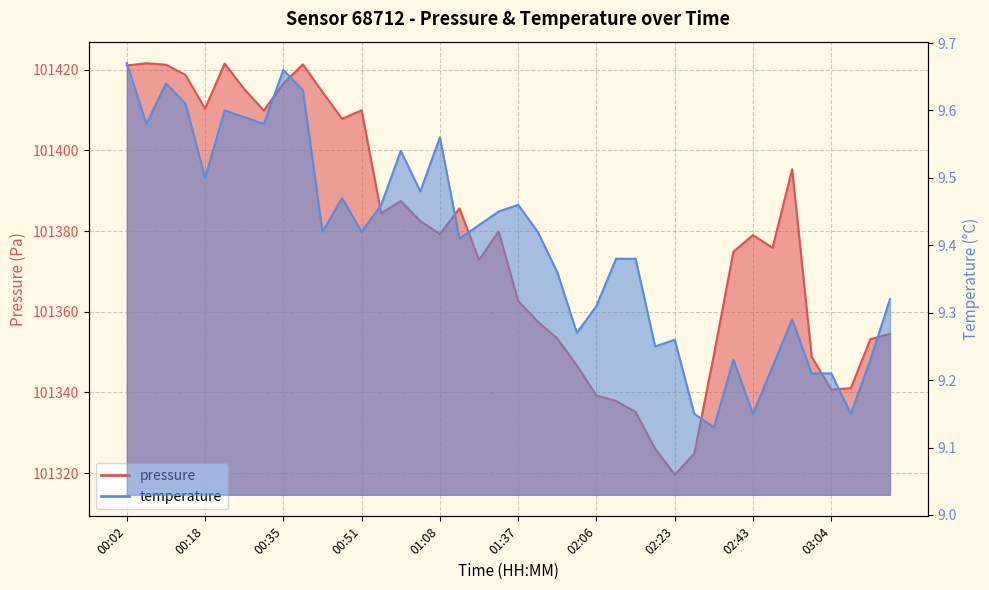

Which series has the largest range (max minus min)?

pressure